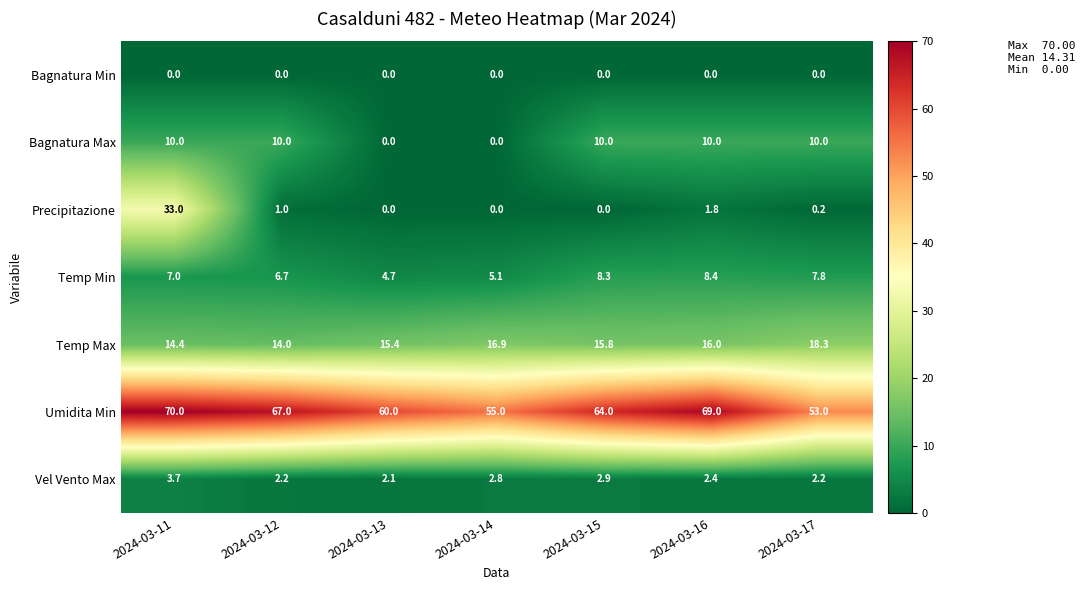

Is it true that Precipitazione equals 0.0 at 2024-03-13?

True